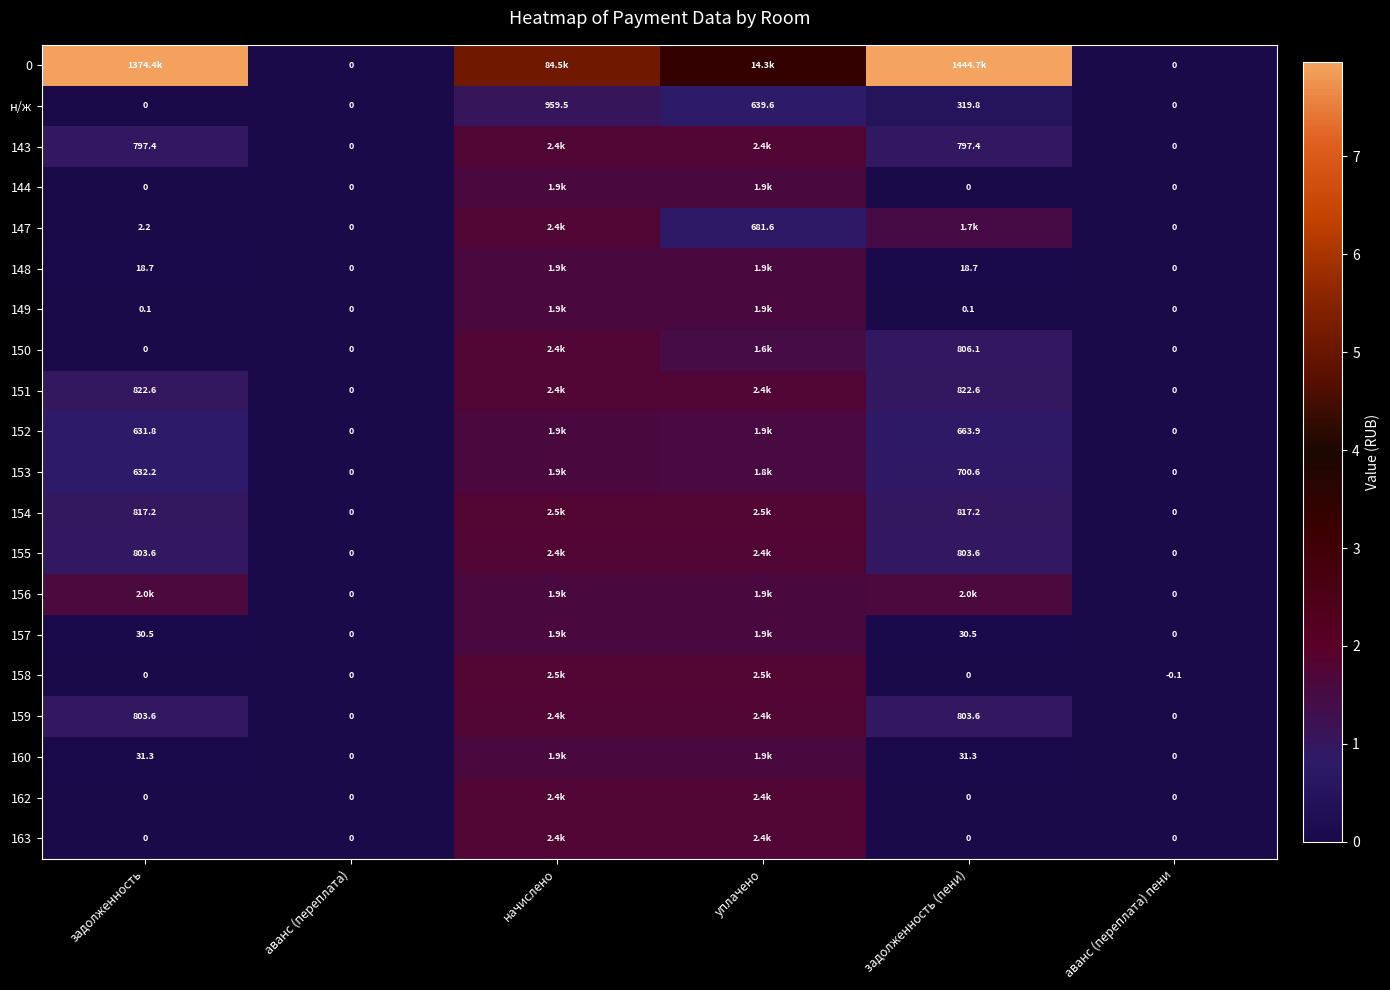

At which category does the chart reach its minimum across all series?

аванс (переплата) пени